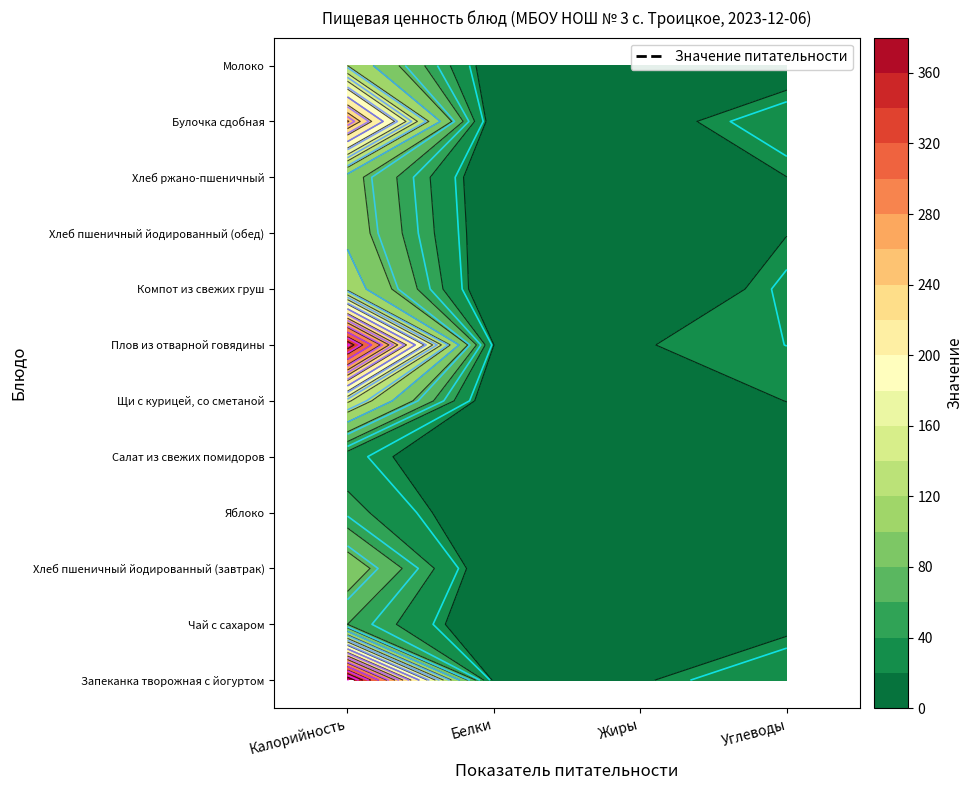

Where is Запеканка творожная с йогуртом nearest to the value 196?

Углеводы